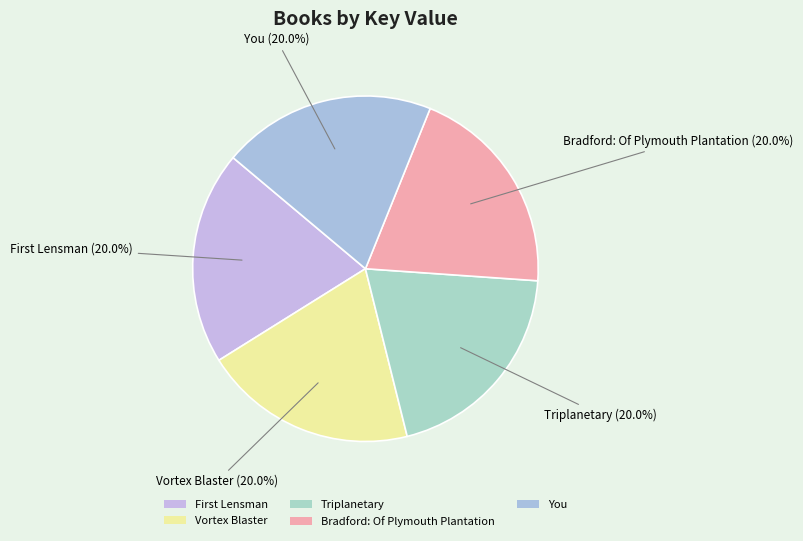

Is Triplanetary the majority of the pie?

No